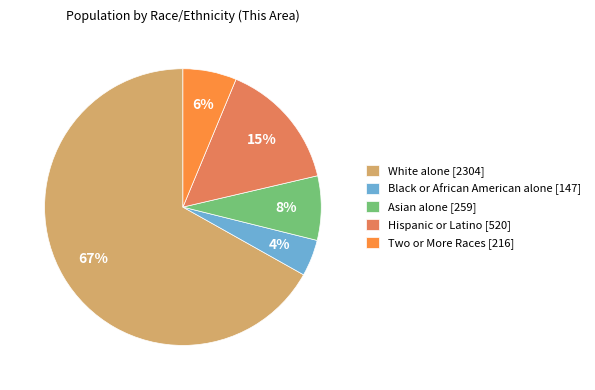

Is it true that Hispanic or Latino is 15% of the pie?

True